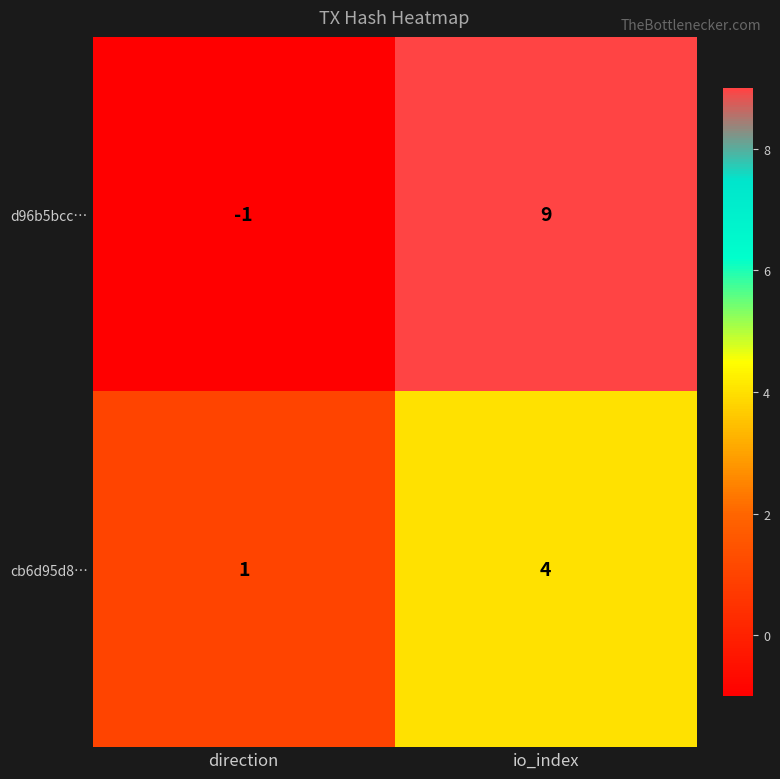

What is the difference between the cb6d95d8… values at direction and io_index?

3